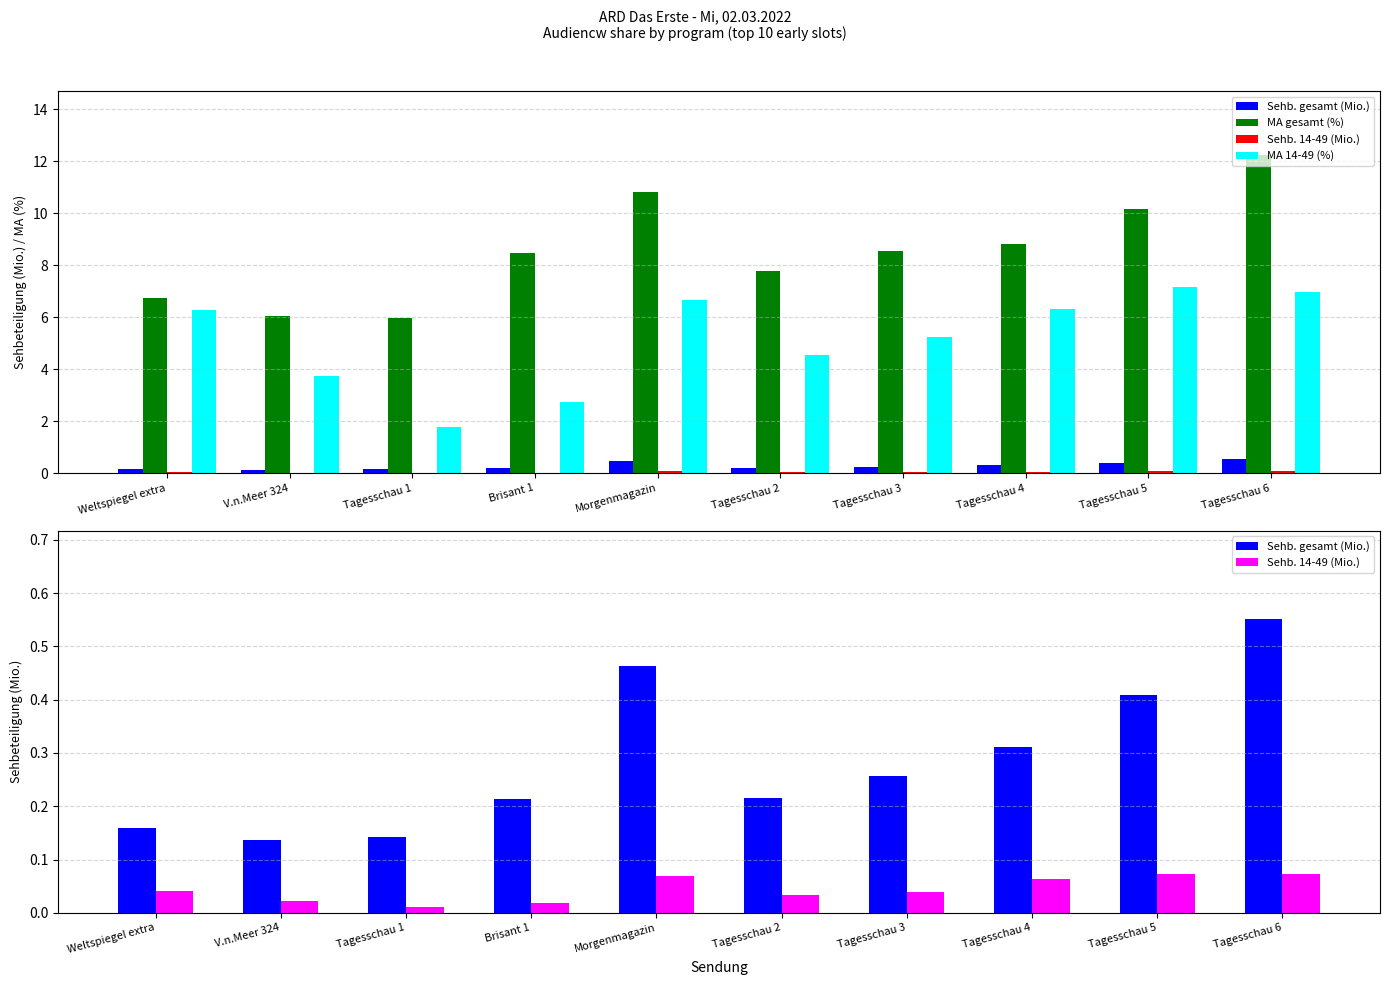

Count the Sehb. gesamt (Mio.) values in the range 0 to 1.

10